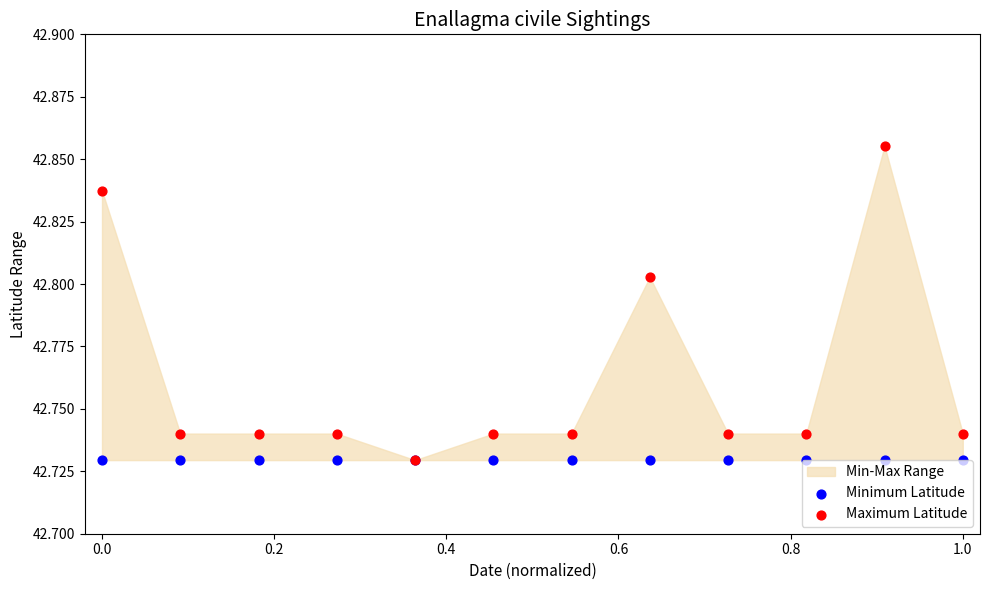

Which series contains the lowest Y value?

Minimum Latitude